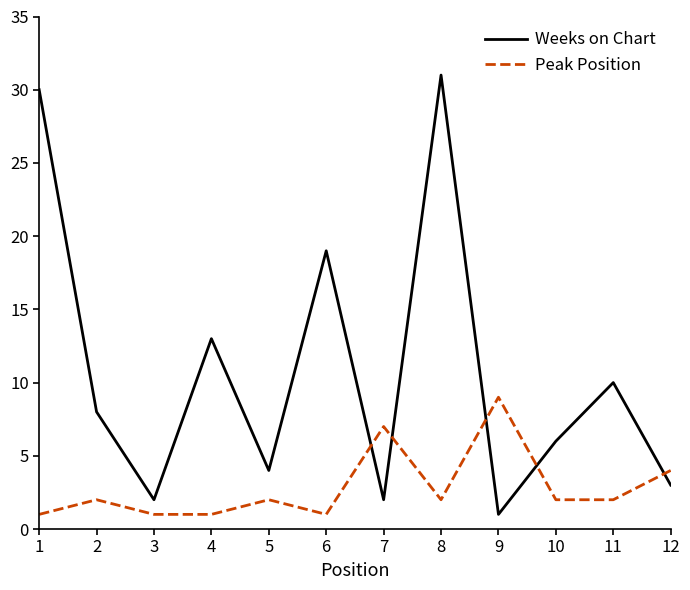

What is the sum of the Weeks on Chart values at 6 and 9?

20